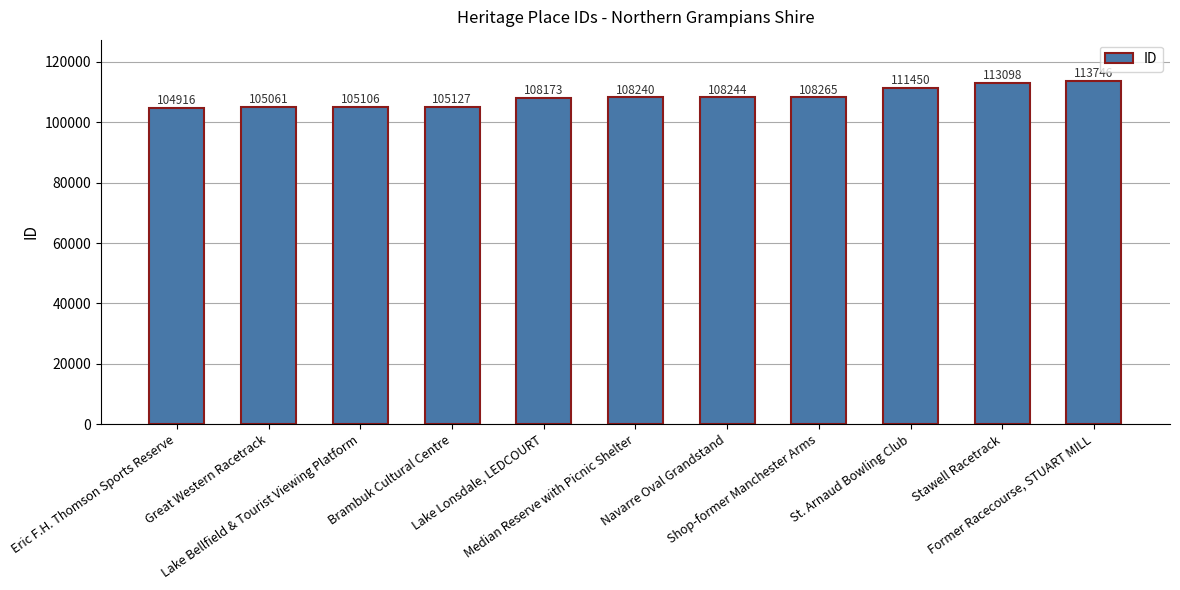

Count the number of data series in this chart.

1